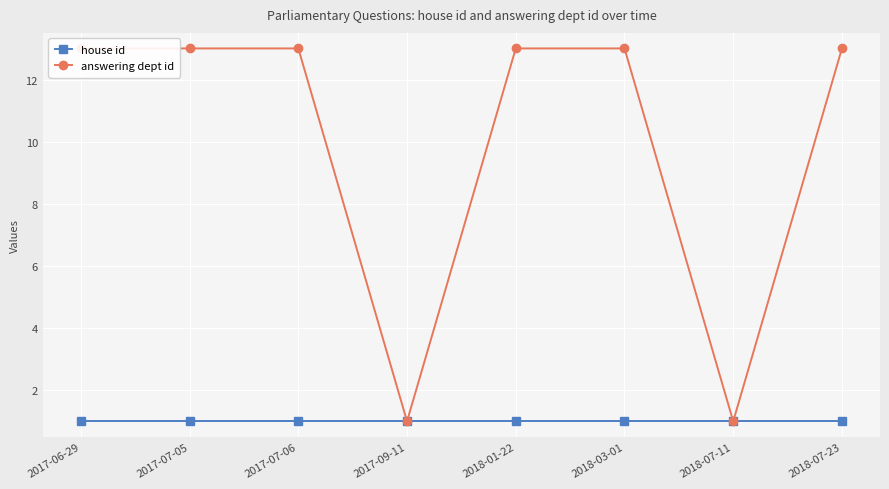

What position from the right is 2017-07-05?

7